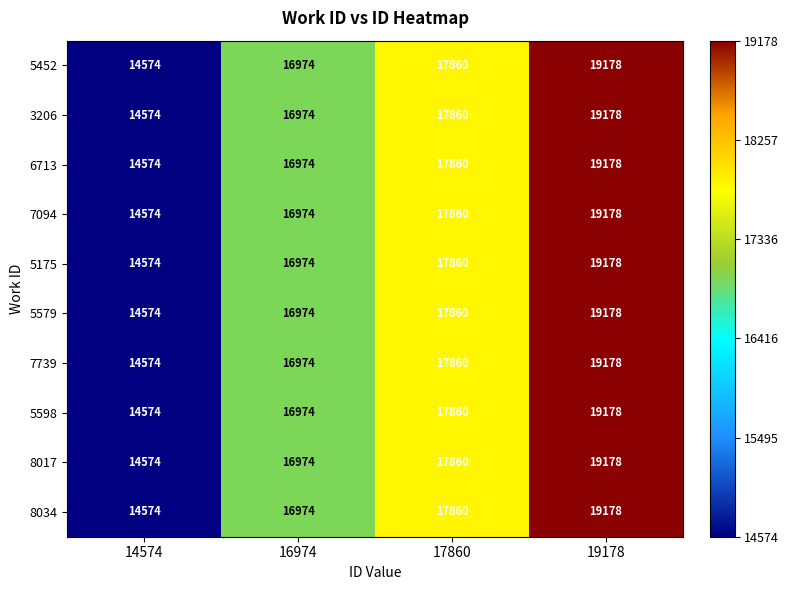

What is the difference between the maximum and second lowest values in the 5598 series?

2204